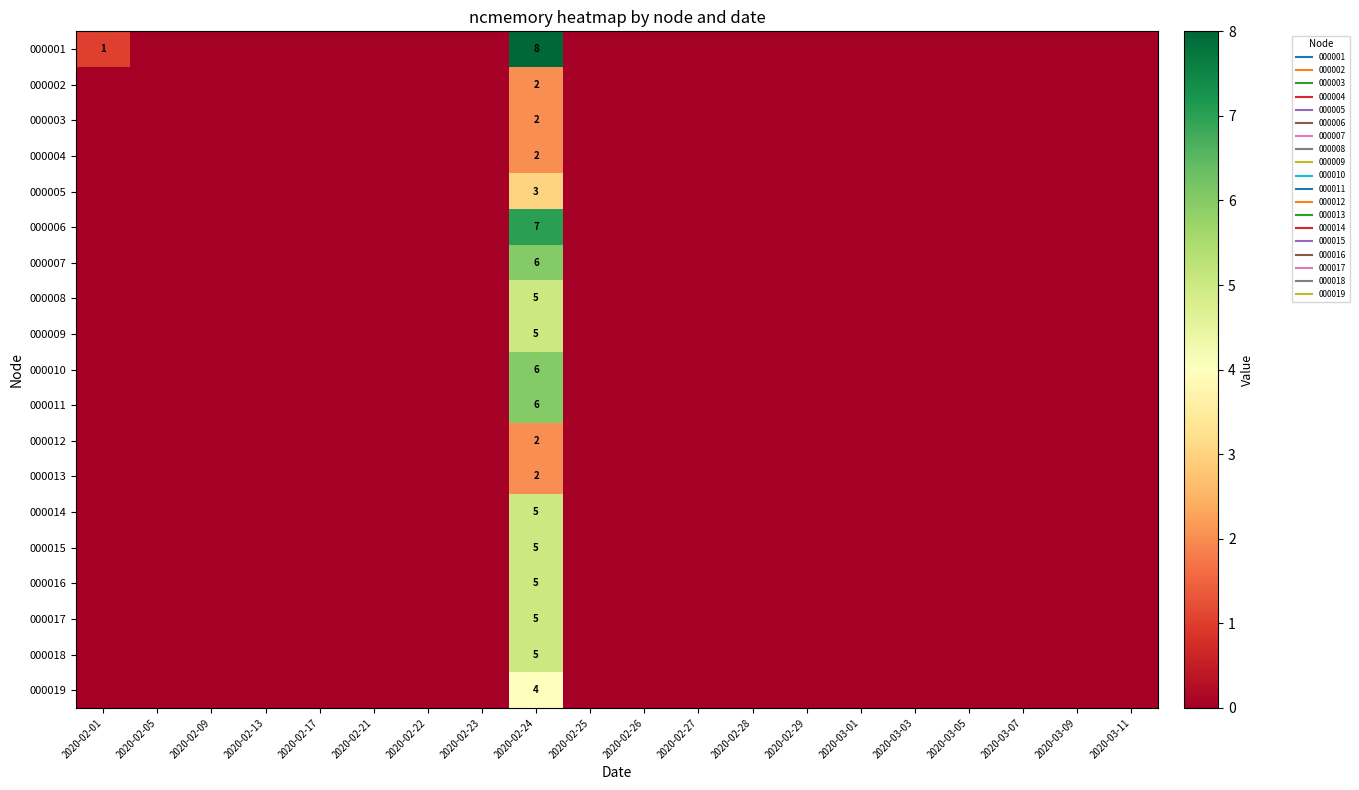

List the series in order of their peak value, highest first.

000001, 000006, 000007, 000010, 000011, 000008, 000009, 000014, 000015, 000016, 000017, 000018, 000019, 000005, 000002, 000003, 000004, 000012, 000013